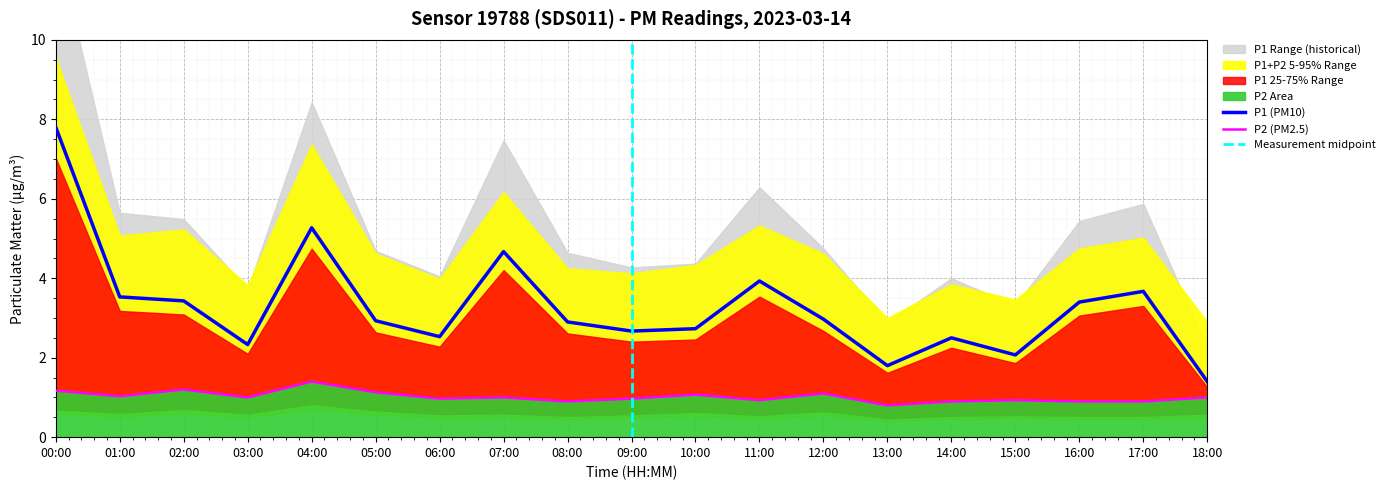

Which series has the widest spread of values?

P1